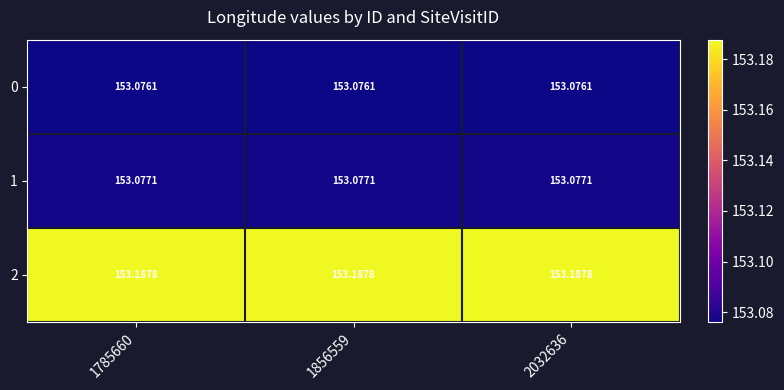

Count the number of categories in the chart.

3